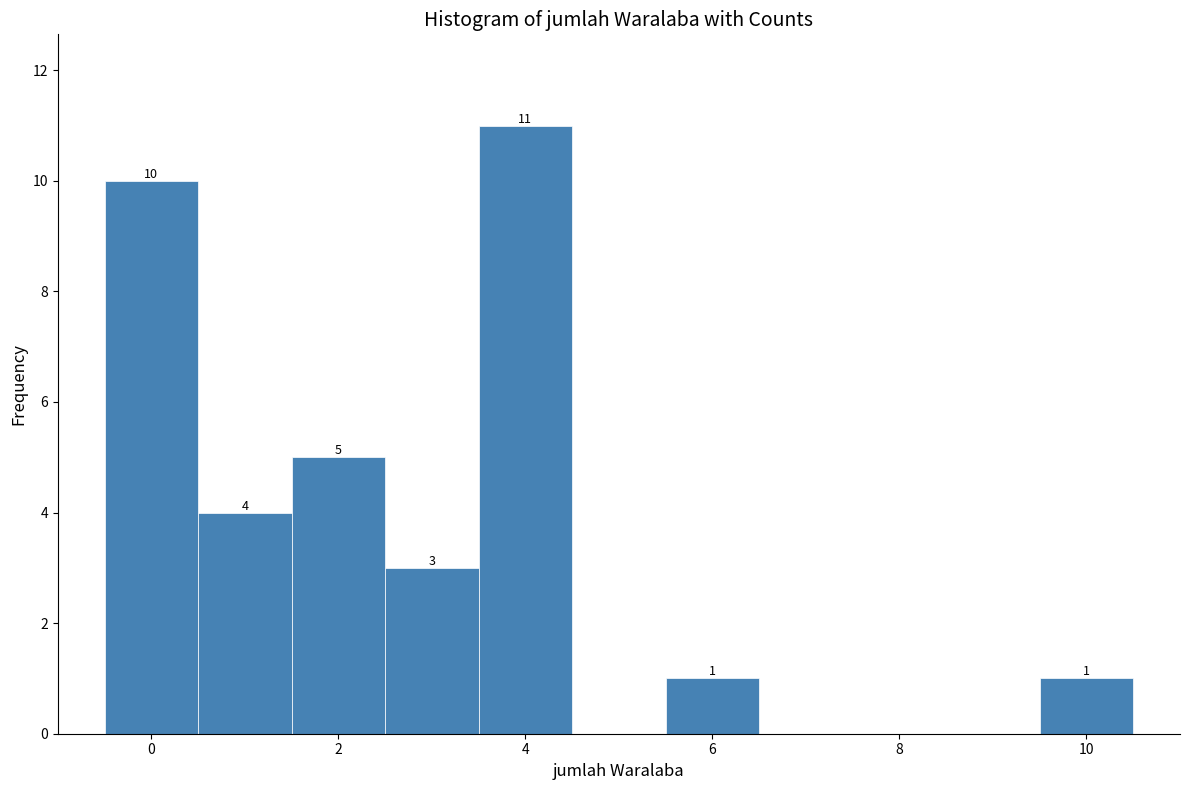

Over which range of the x-axis is the bar tallest?

3.5 to 4.5